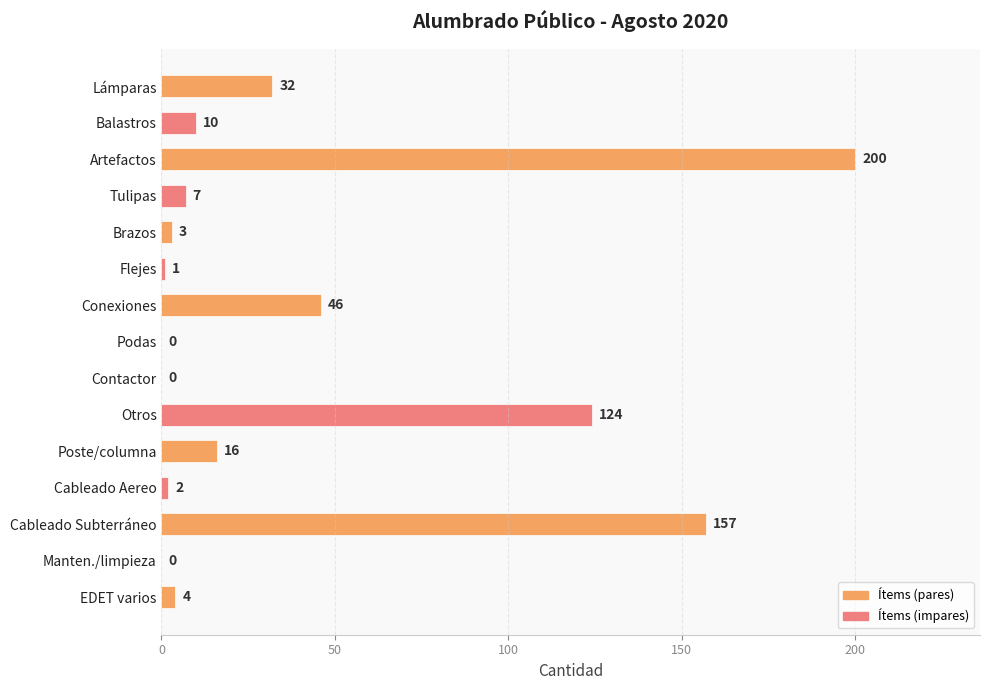

At which category does the chart reach its peak across all series?

Artefactos